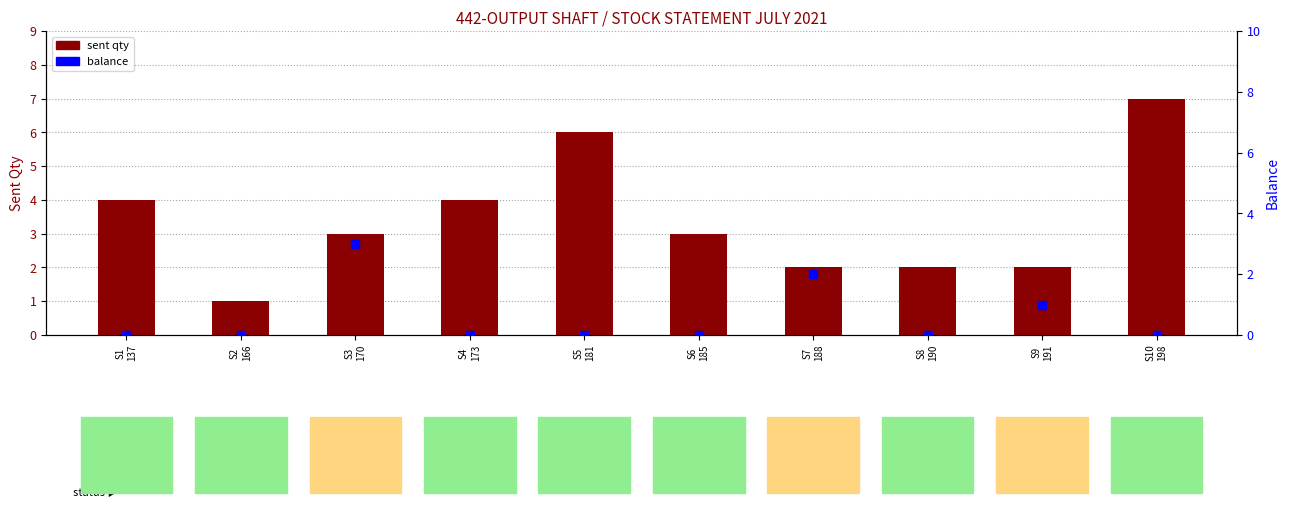

What is the total value across all series at S2
166?

1